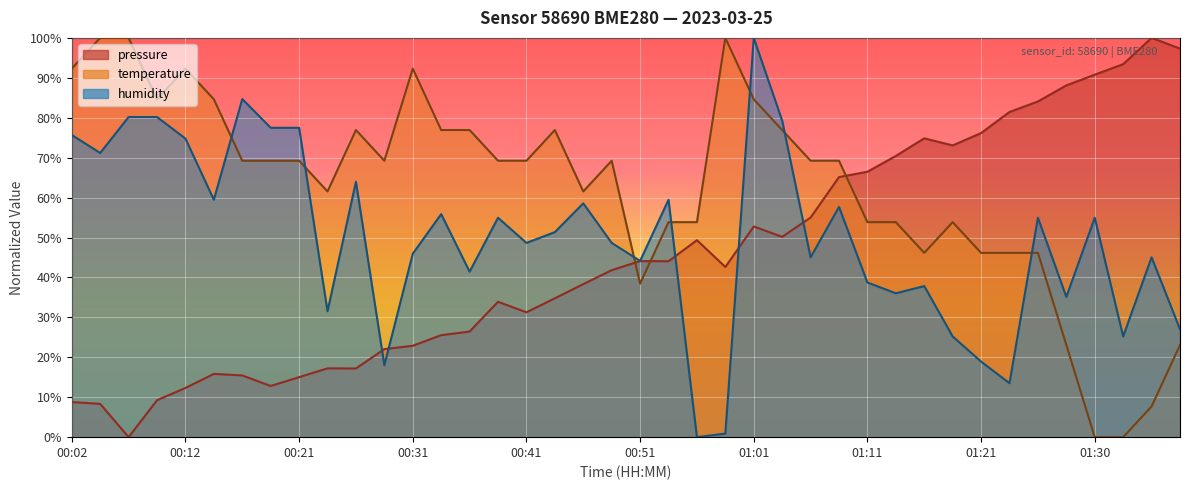

What is the value of the humidity point at the 16th from the left?

55.0